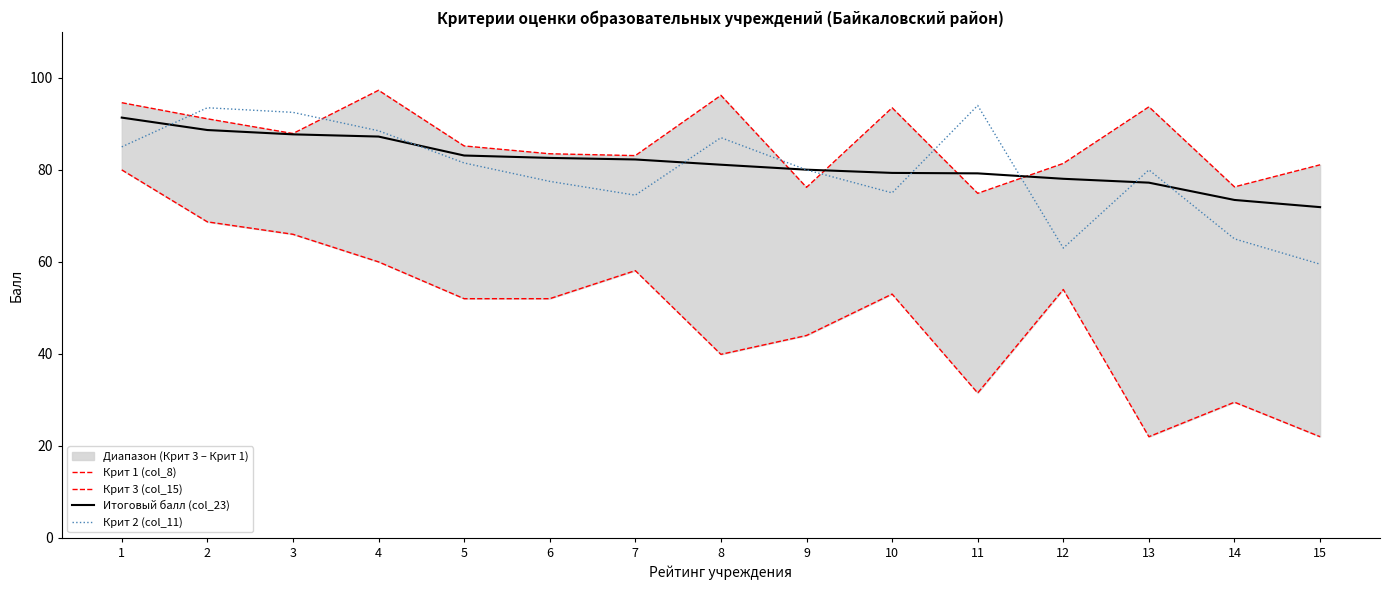

Rank the categories by Крит 1 (col_8) value from lowest to highest.

11, 9, 14, 15, 12, 7, 6, 5, 3, 2, 10, 13, 1, 8, 4